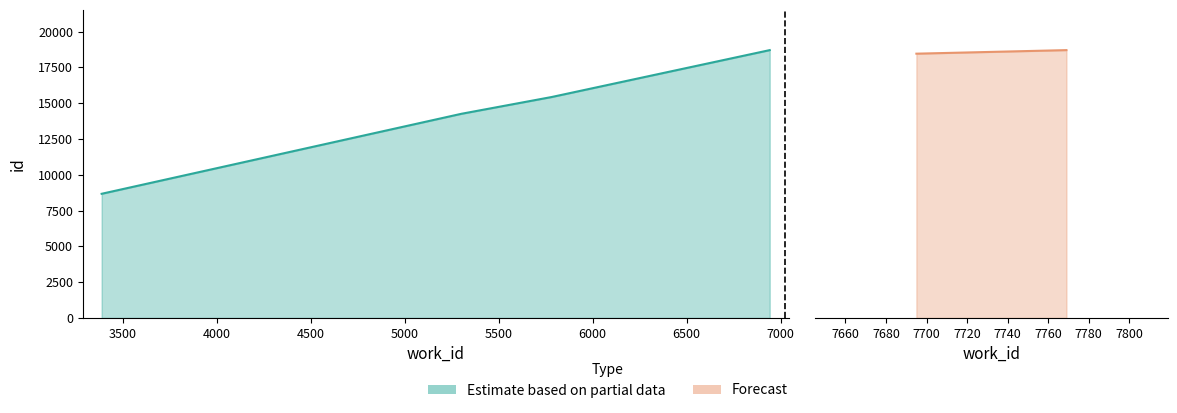

What is the value of the 3rd point from the left?

15428